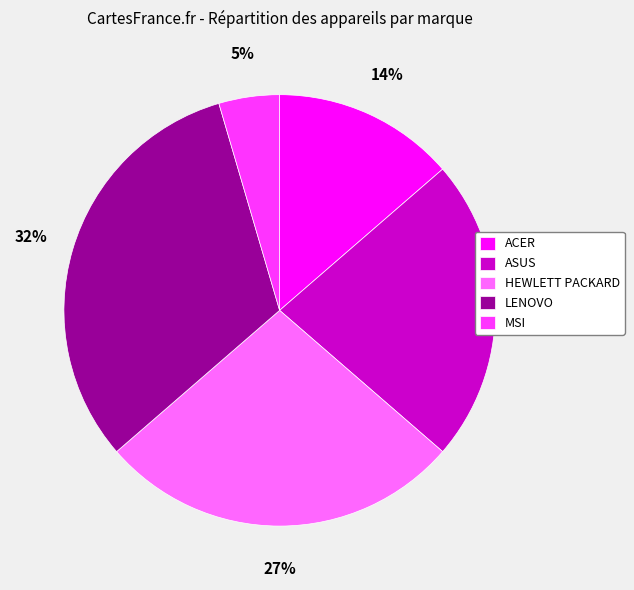

Do MSI and ASUS together represent more than half of the pie?

No